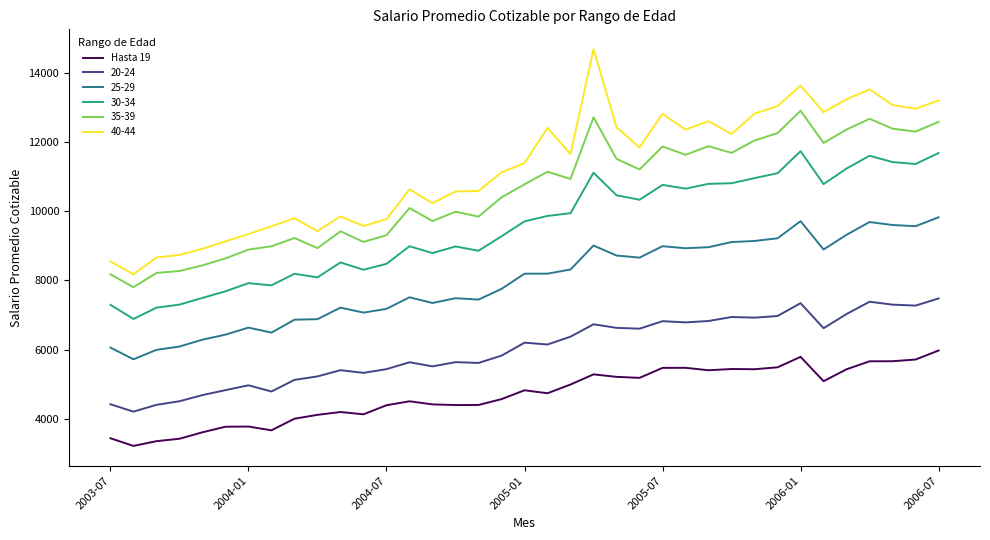

Which series has the largest total across all categories?

40-44